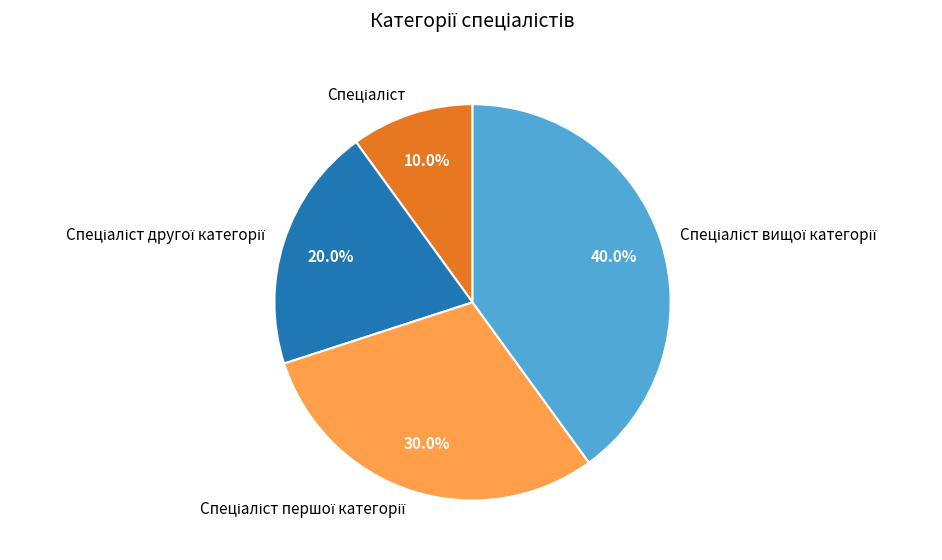

Is there any slice that represents more than half of the pie?

No